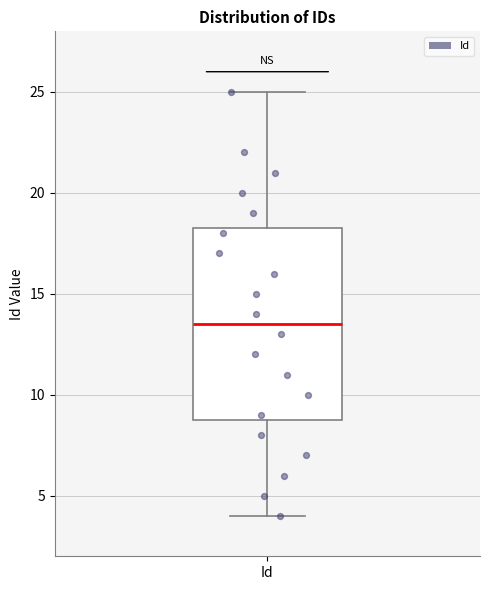

Read this box plot against the y-axis: the position of the median line, the range covered by the box, and the ends of both whiskers. The values are not printed on the chart, so give them approximately, as read against the axis.

median 13.5, box 9.0 to 18.5, whiskers 4.0 to 25.0